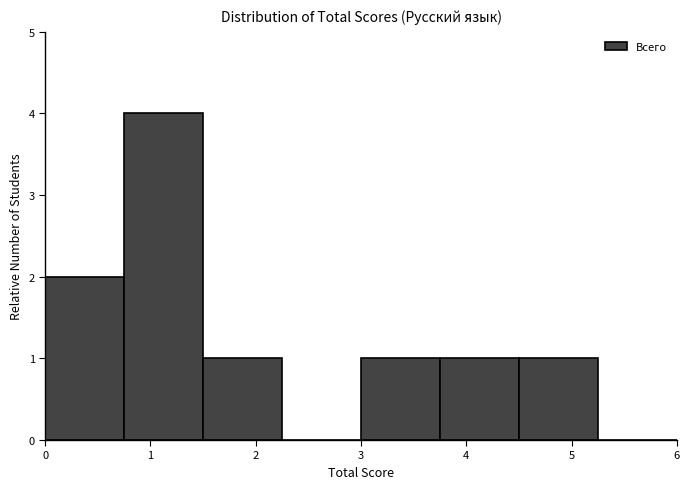

Reading left to right, transcribe this chart: for each bar, give the range it covers on the x-axis and its height. Neither the bar edges nor the heights are printed on the chart, so give them approximately, as read against the axes.

0.00 to 0.75: 2
0.75 to 1.50: 4
1.50 to 2.25: 1
2.25 to 3.00: 0
3.00 to 3.75: 1
3.75 to 4.50: 1
4.50 to 5.25: 1
5.25 to 6.00: 0